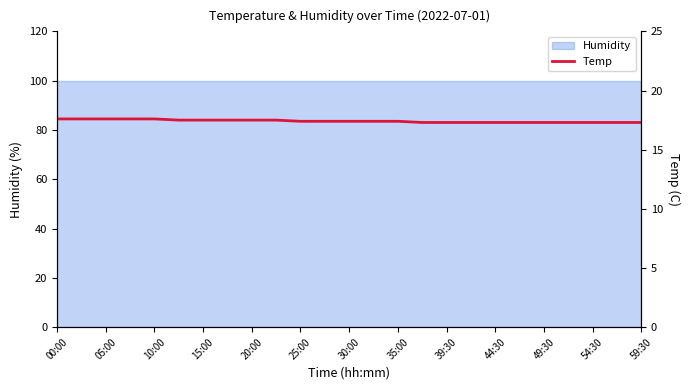

Reading left to right, what are all the values shown in this chart?

17.6	17.6	17.6	17.6	17.6	17.5	17.5	17.5	17.5	17.5	17.4	17.4	17.4	17.4	17.4	17.3	17.3	17.3	17.3	17.3	17.3	17.3	17.3	17.3	17.3